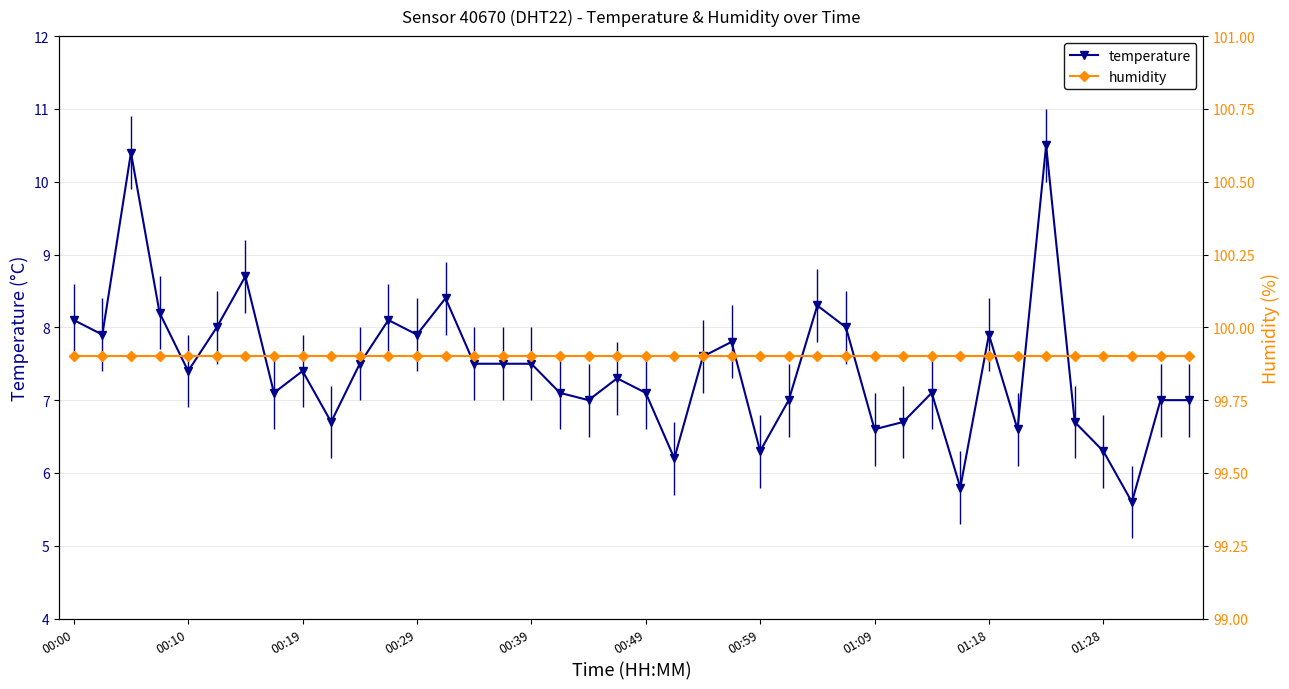

What is the minimum value for temperature?

5.6